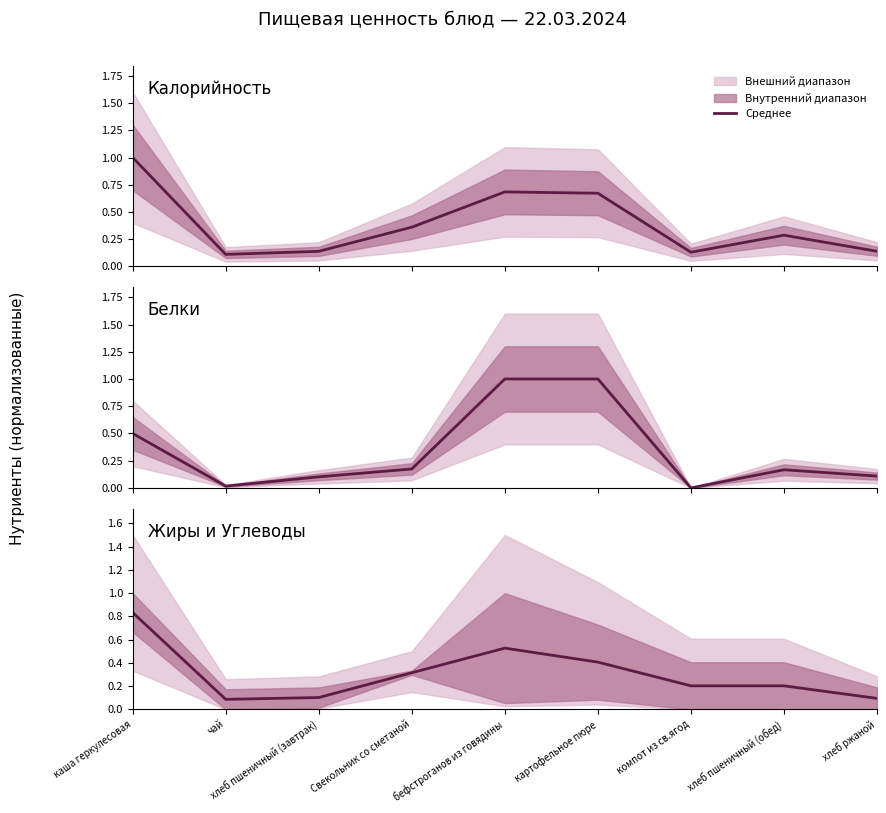

What is the greatest value displayed?

1.0